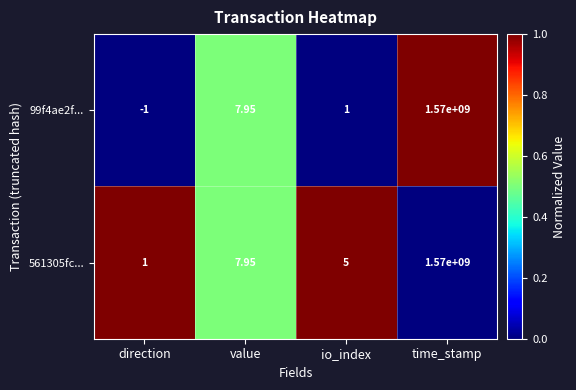

At which label is 561305fc... closest to 785000000?

value